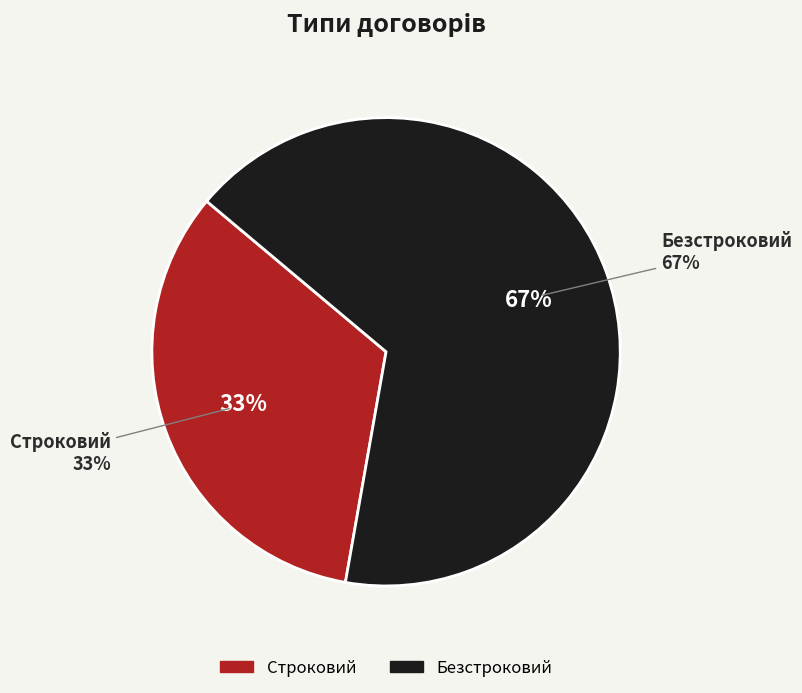

How many segments does this pie chart have?

2